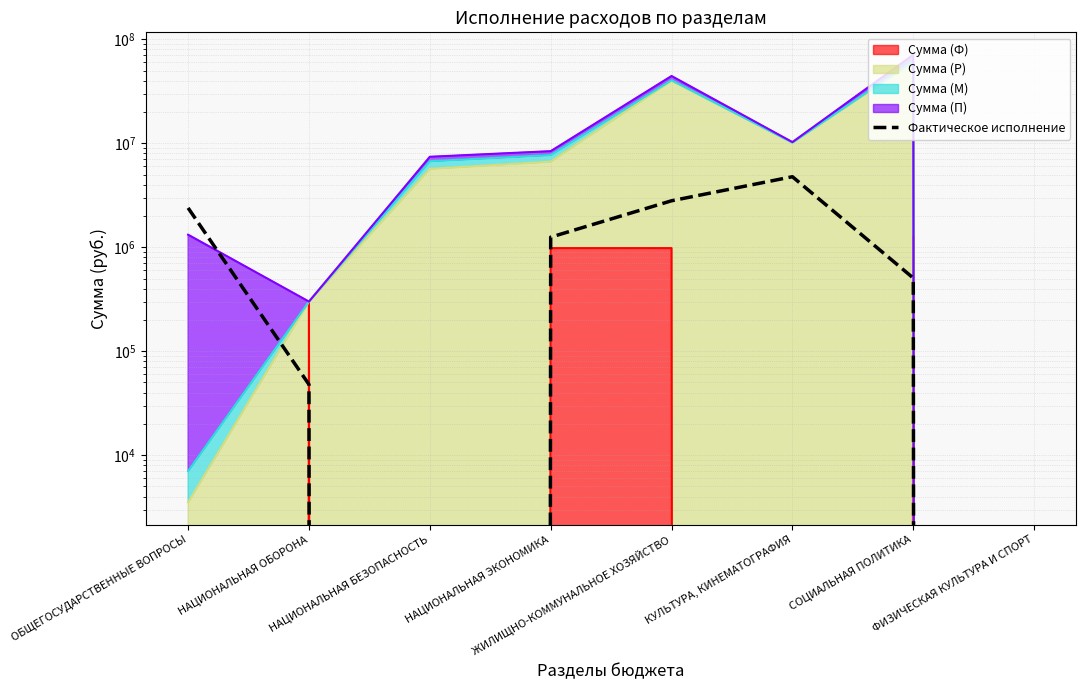

What is the label of the 5th point from the left?

ЖИЛИЩНО-КОММУНАЛЬНОЕ ХОЗЯЙСТВО